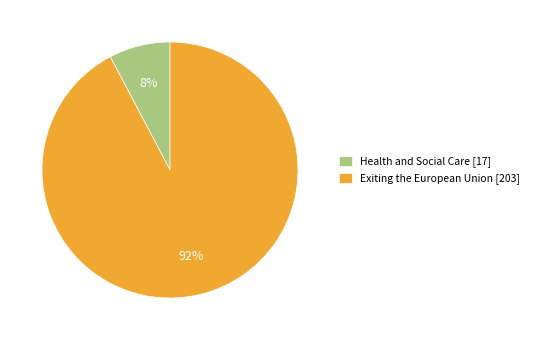

To the nearest percent, what portion does Exiting the European Union represent?

92%